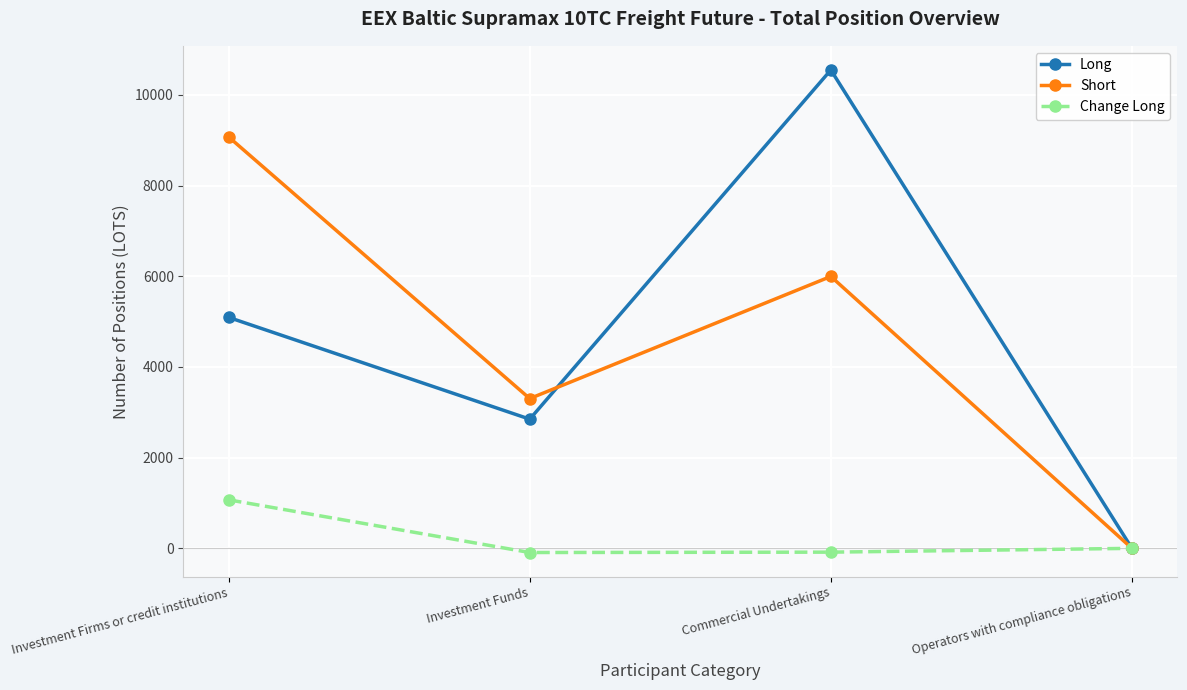

What is the difference between the Change Long values at Operators with compliance obligations and Investment Funds?

92